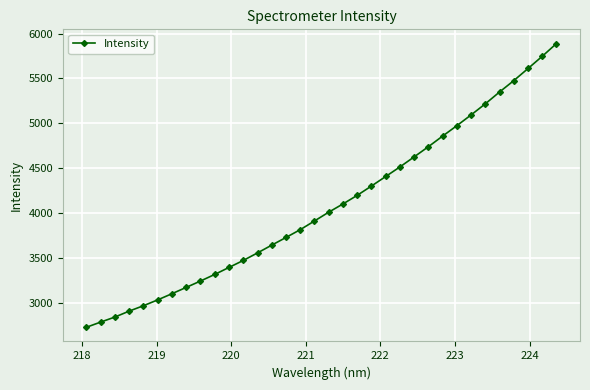

What is the value of the 5th point from the left?

2965.3